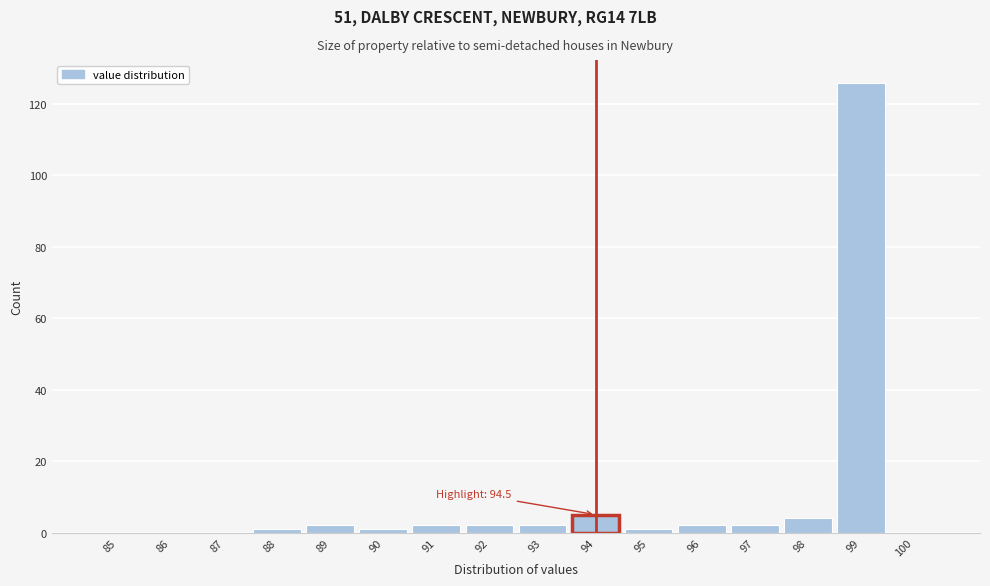

Reading right to left, list all the values displayed in this chart.

100=0	99=126	98=4	97=2	96=2	95=1	94=5	93=2	92=2	91=2	90=1	89=2	88=1	87=0	86=0	85=0